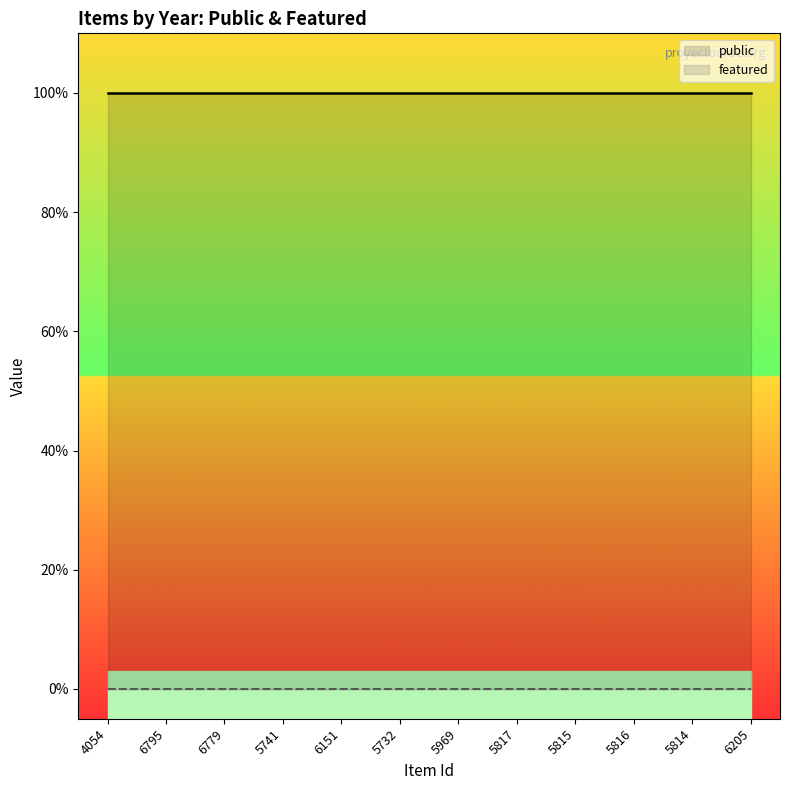

Rank the categories by featured value from highest to lowest.

4054, 6795, 6779, 5741, 6151, 5732, 5969, 5817, 5815, 5816, 5814, 6205